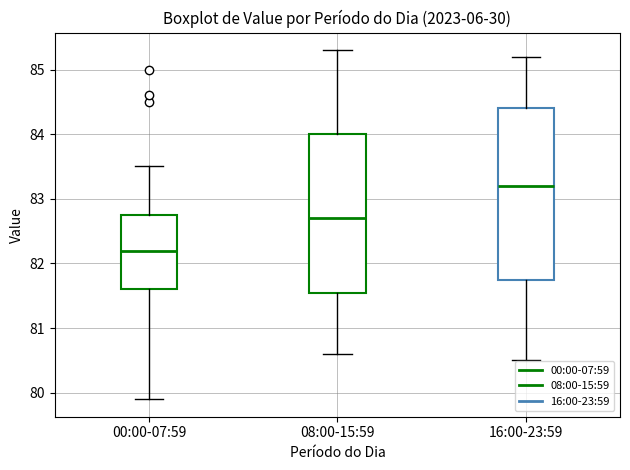

Reading left to right, transcribe this box plot: for each box, give where its median line is, the range the box spans, and where its two whiskers end, as read against the y-axis. The values are not printed on the chart, so give them approximately, as read against the axis.

00:00-07:59: median 82.2, box 81.6 to 82.8, whiskers 79.9 to 83.5
08:00-15:59: median 82.7, box 81.6 to 84.0, whiskers 80.6 to 85.3
16:00-23:59: median 83.2, box 81.8 to 84.4, whiskers 80.5 to 85.2